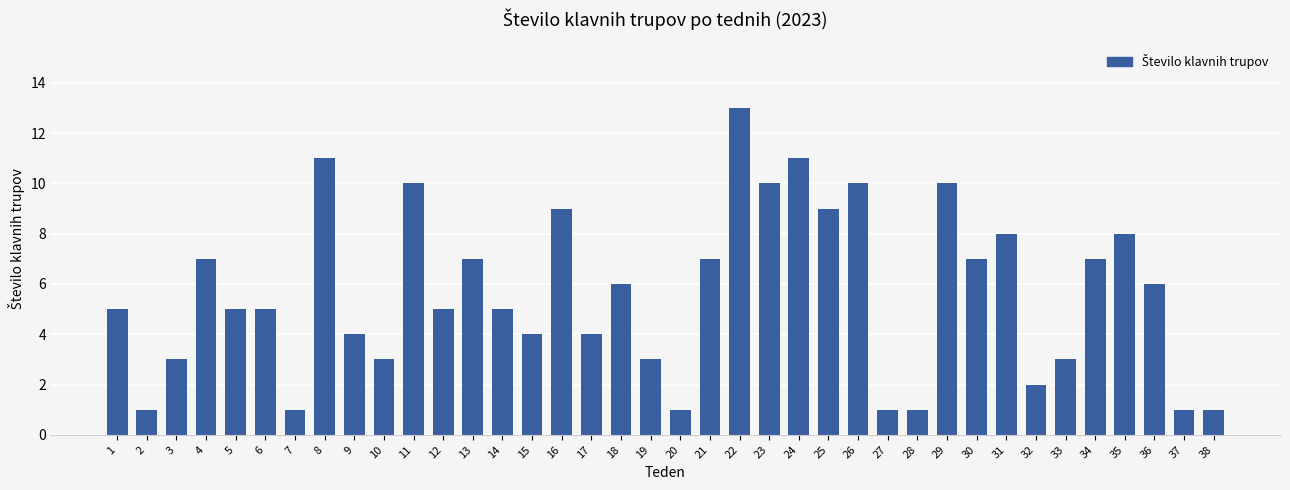

Count the number of categories in the chart.

38